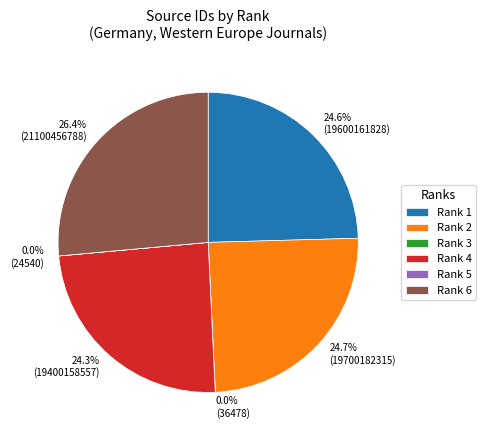

Which category has the biggest portion of the pie?

Rank 6